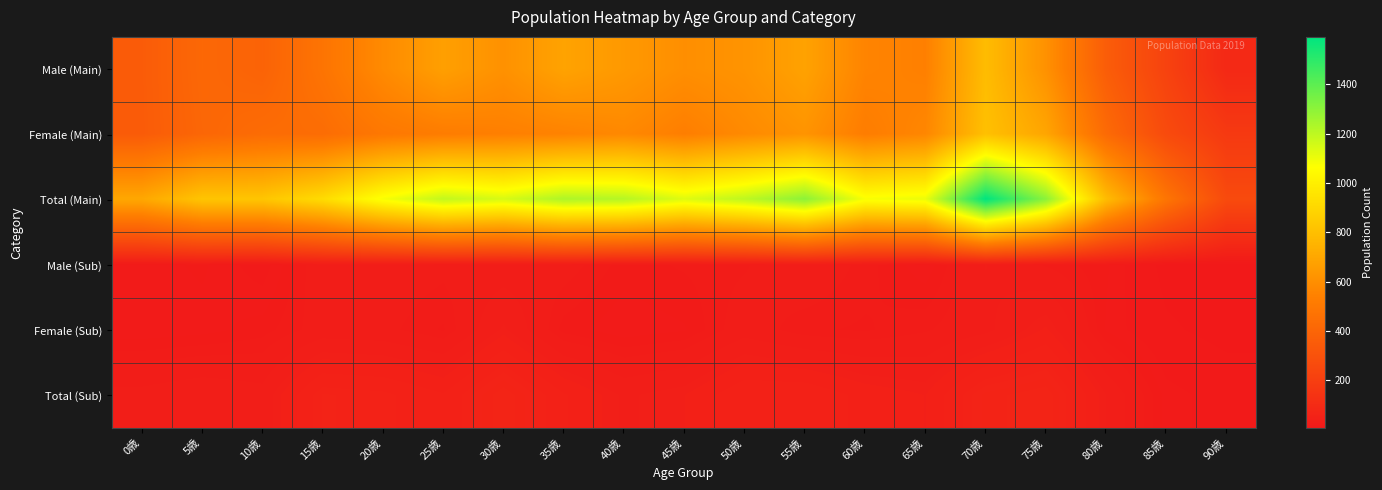

At how many categories does at least one series exceed 758?

16